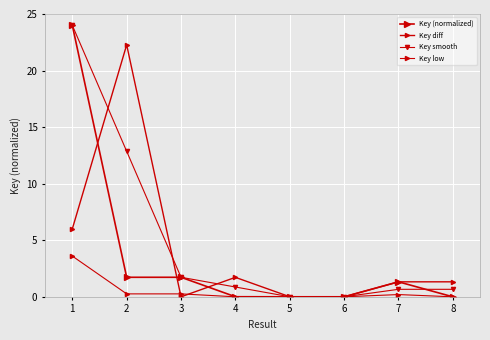

Count the number of categories in the chart.

8